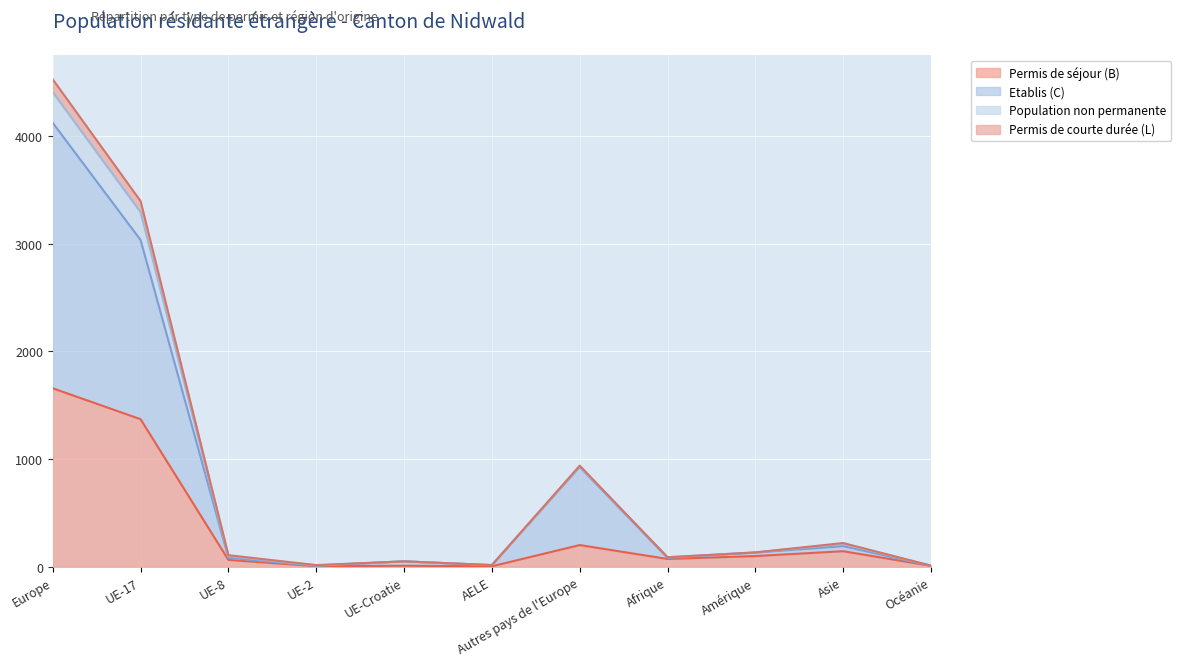

Is it true that Etablis (C) equals 132 at Amérique?

True